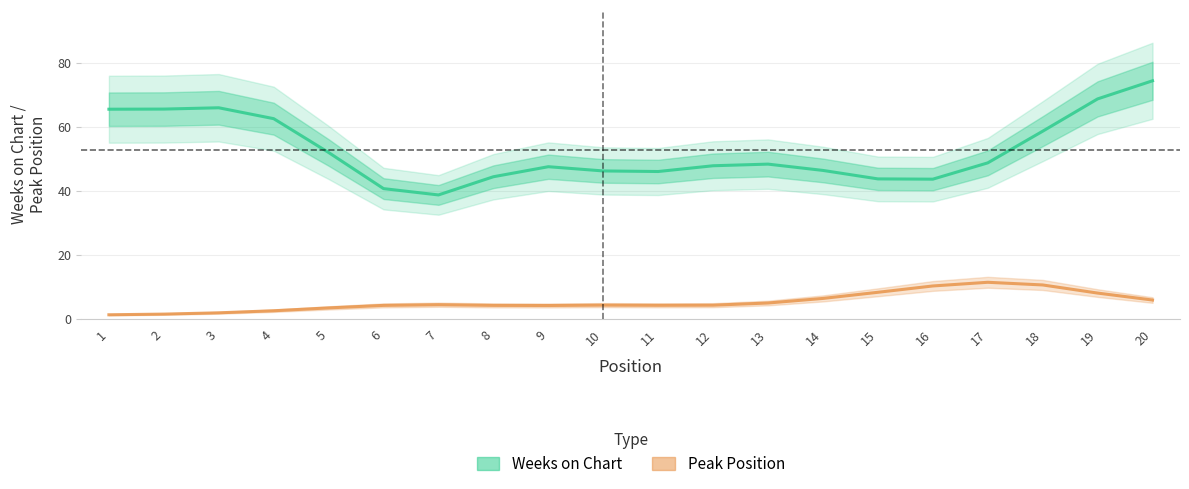

How many categories are shown in the chart?

20